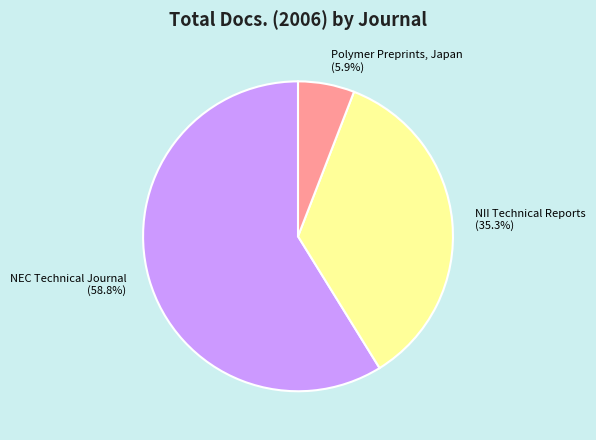

Rank the categories by value from lowest to highest.

Polymer Preprints, Japan, NII Technical Reports, NEC Technical Journal